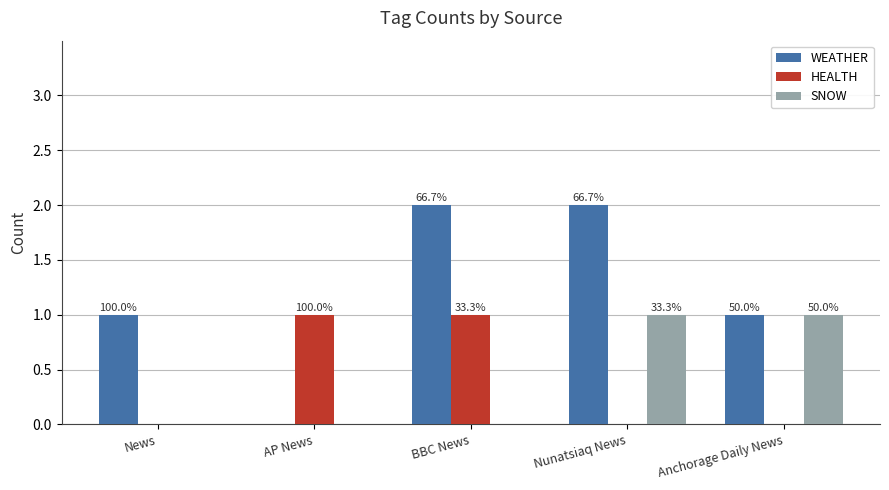

Is the value of HEALTH at Anchorage Daily News greater than the value of WEATHER at BBC News?

No